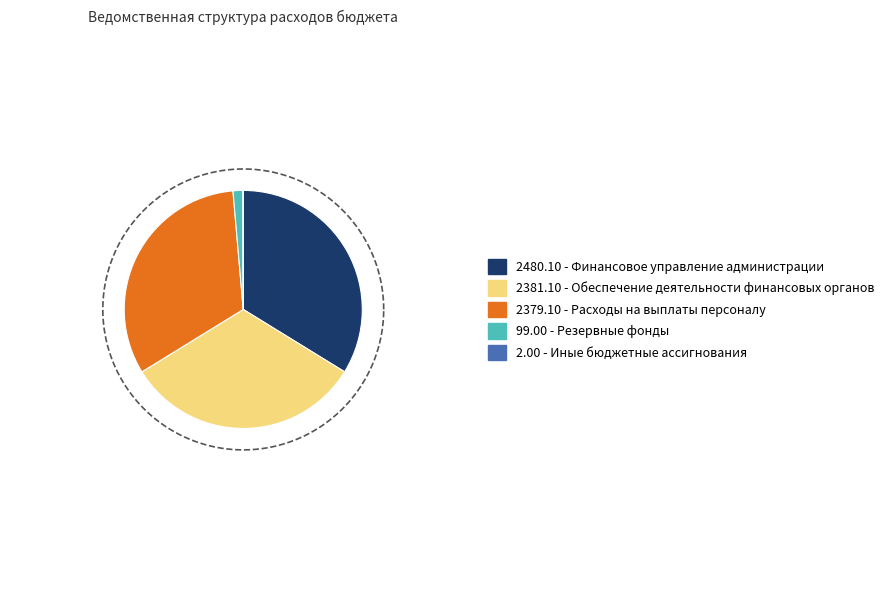

Is it true that Обеспечение деятельности финансовых органов is 23% of the pie?

False